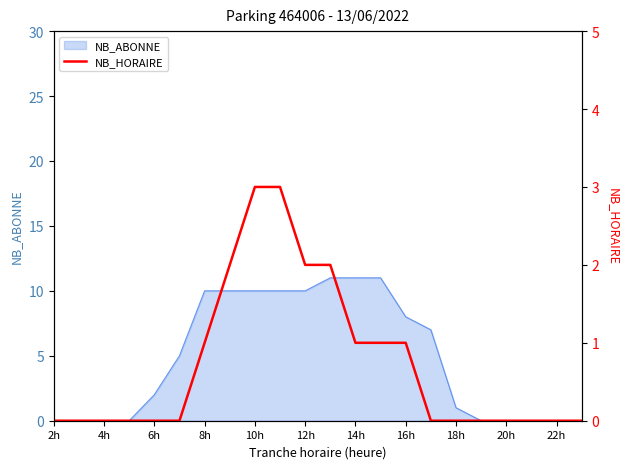

True or false: the data has more than 0 interior local peaks.

False